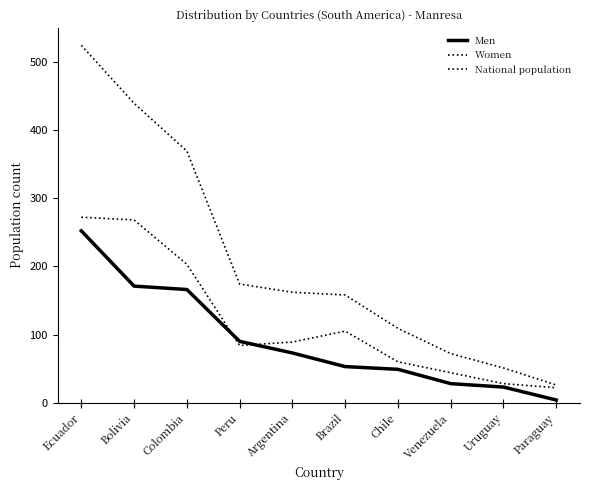

Reading right to left, transcribe all the data shown in this chart.

Men: 4	23	28	49	53	73	90	166	171	252
Women: 22	28	44	60	105	89	84	203	268	272
National population: 26	51	72	109	158	162	174	369	439	524